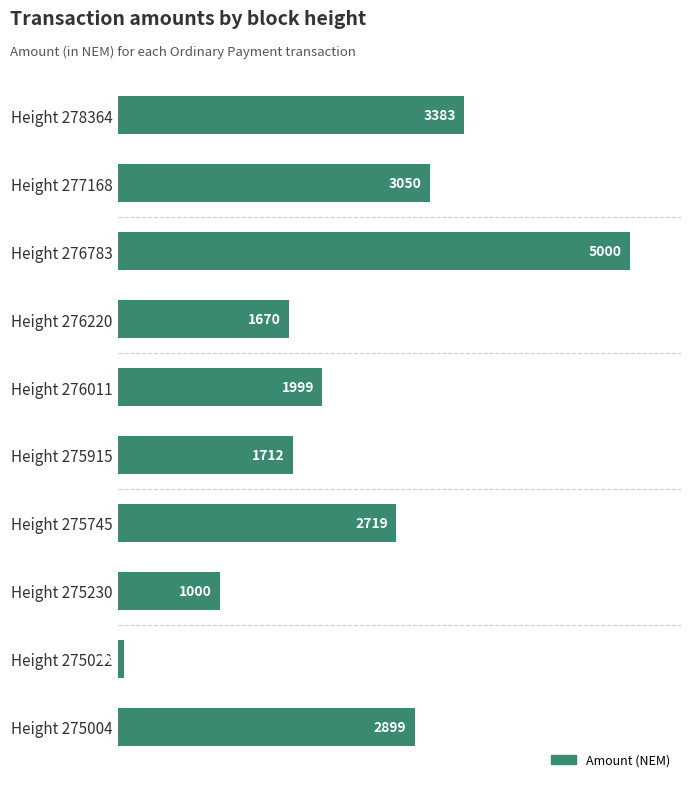

List the labels in order of value, largest first.

Height 276783, Height 278364, Height 277168, Height 275004, Height 275745, Height 276011, Height 275915, Height 276220, Height 275230, Height 275022